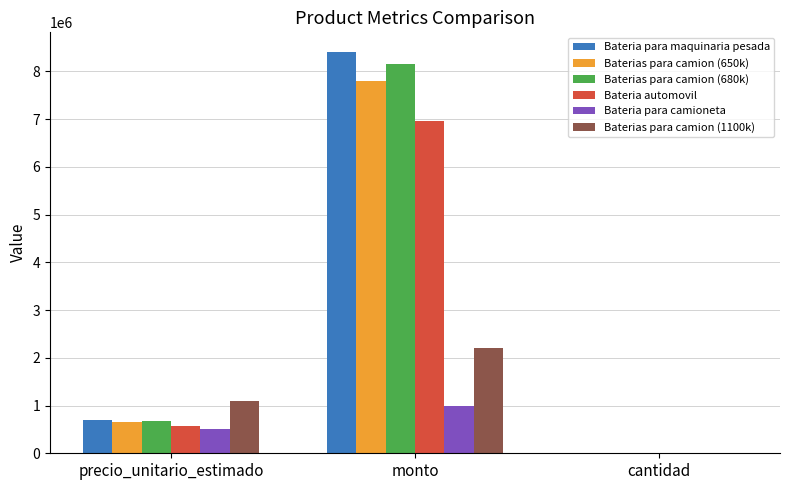

Are the bars grouped side by side (vs. stacked)?

Yes